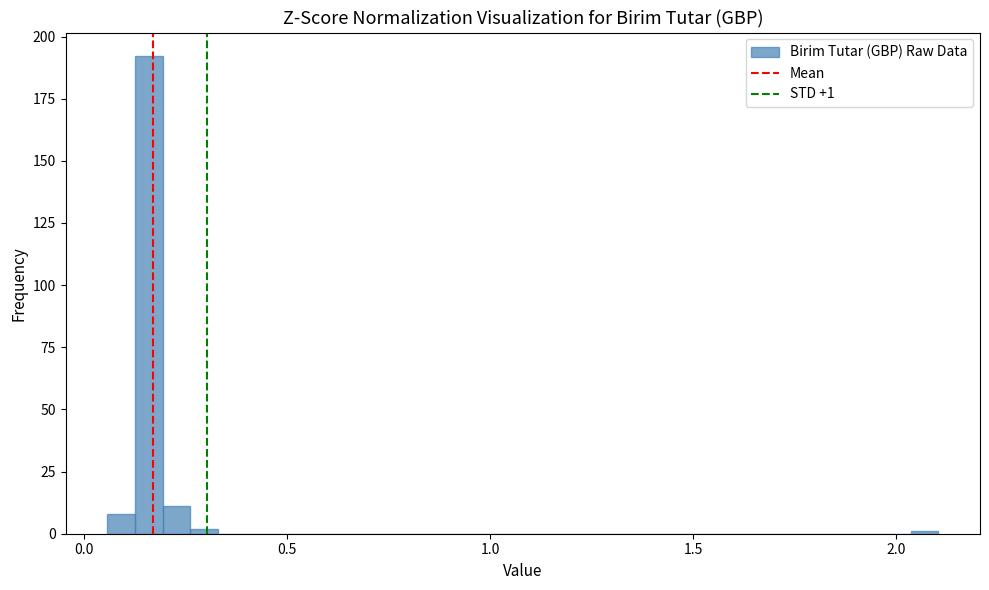

Read against the x-axis, roughly where is the centre of the tallest bar?

0.15